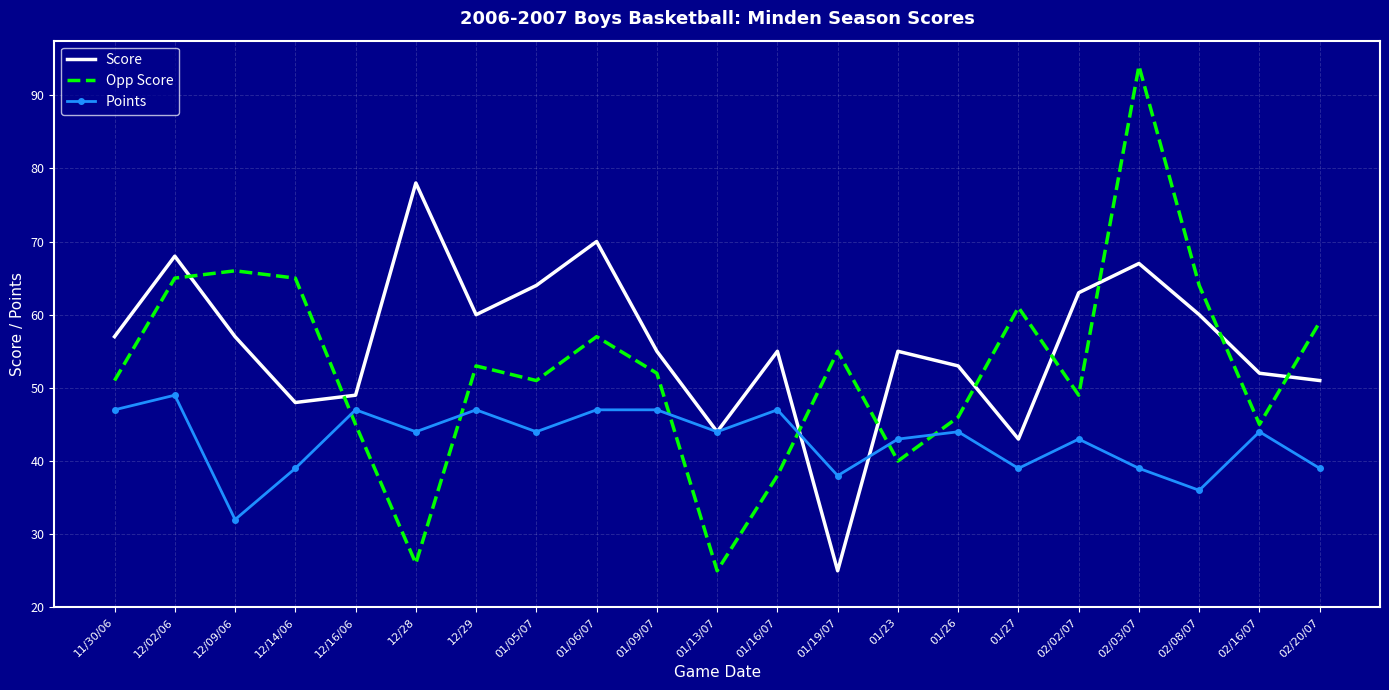

Which series has the largest total across all categories?

Score